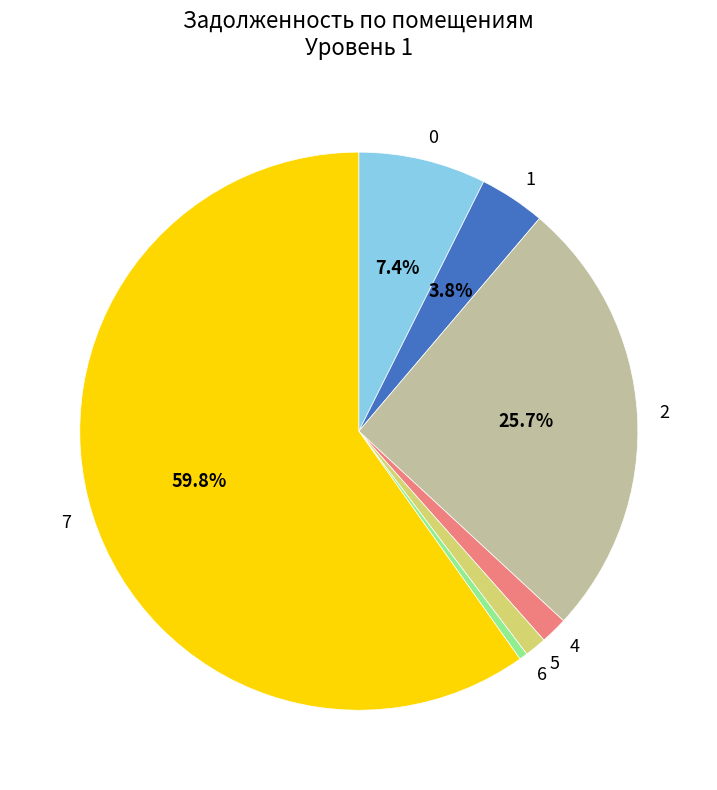

The 2 slice represents 31% of the pie. True or false?

False